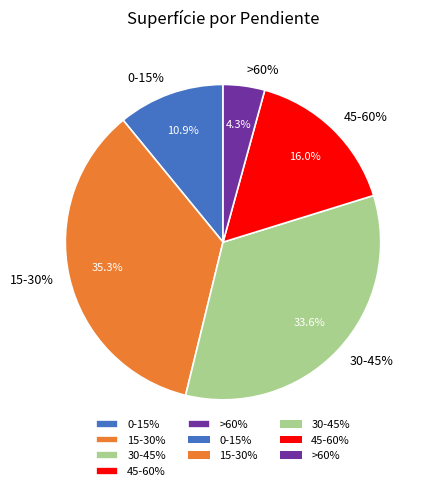

What is the smallest slice in the pie chart?

>60%